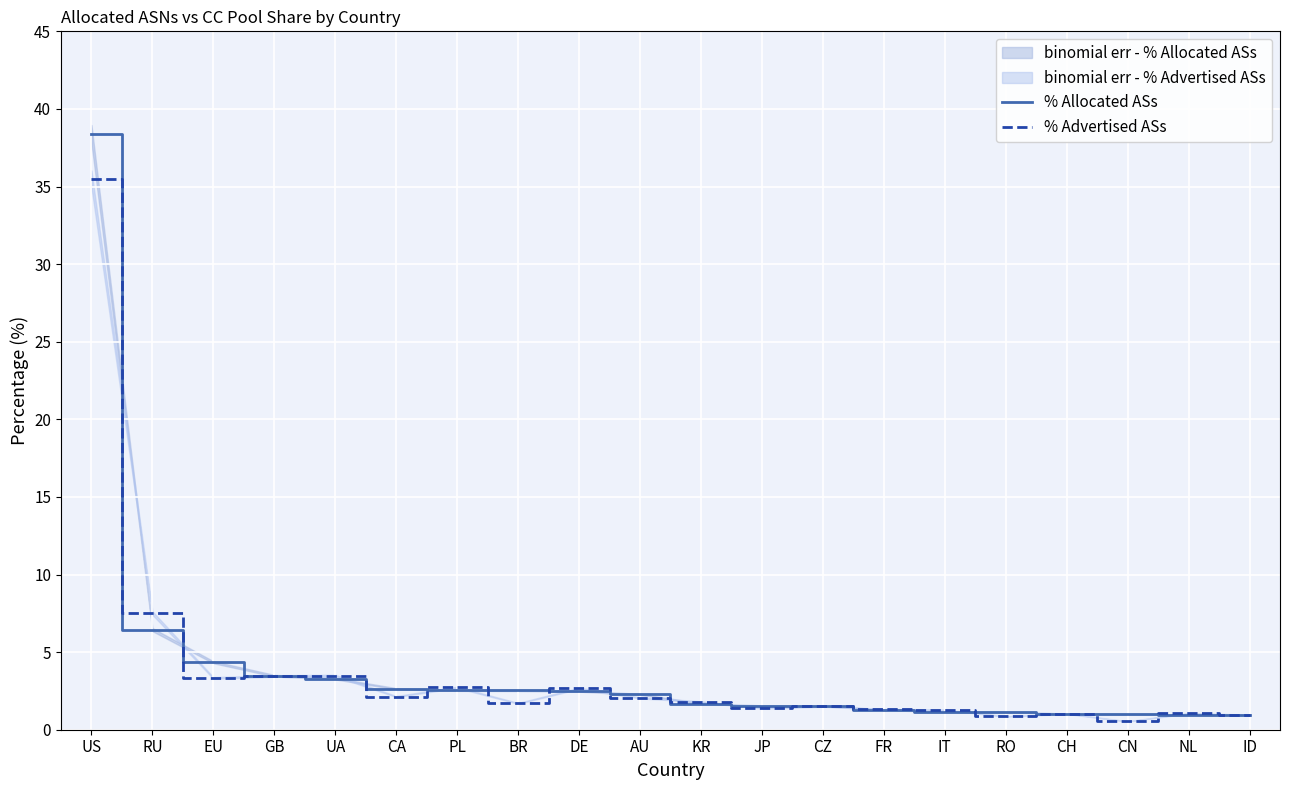

What is the maximum value for % Advertised ASs?

35.5